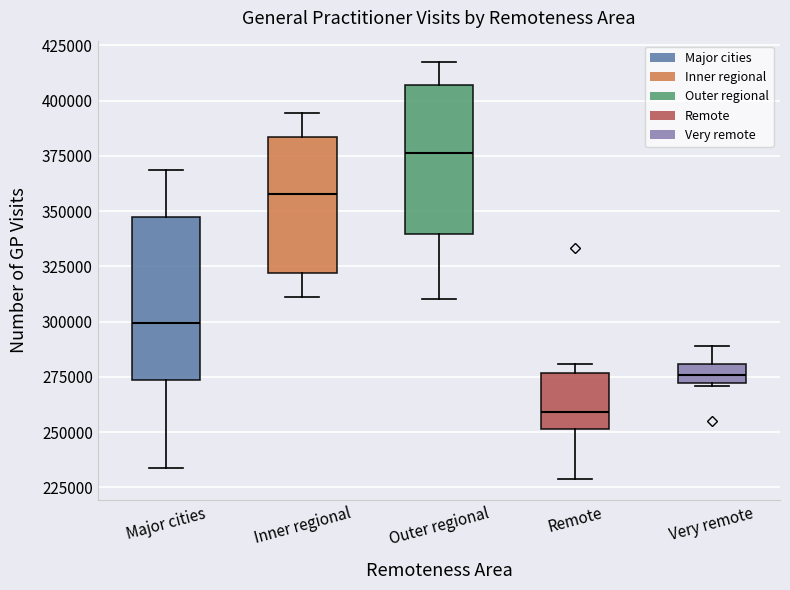

Where is the upper edge of the box for Very remote on the y-axis? The values are not printed on the chart, so give them approximately, as read against the axis.

280000